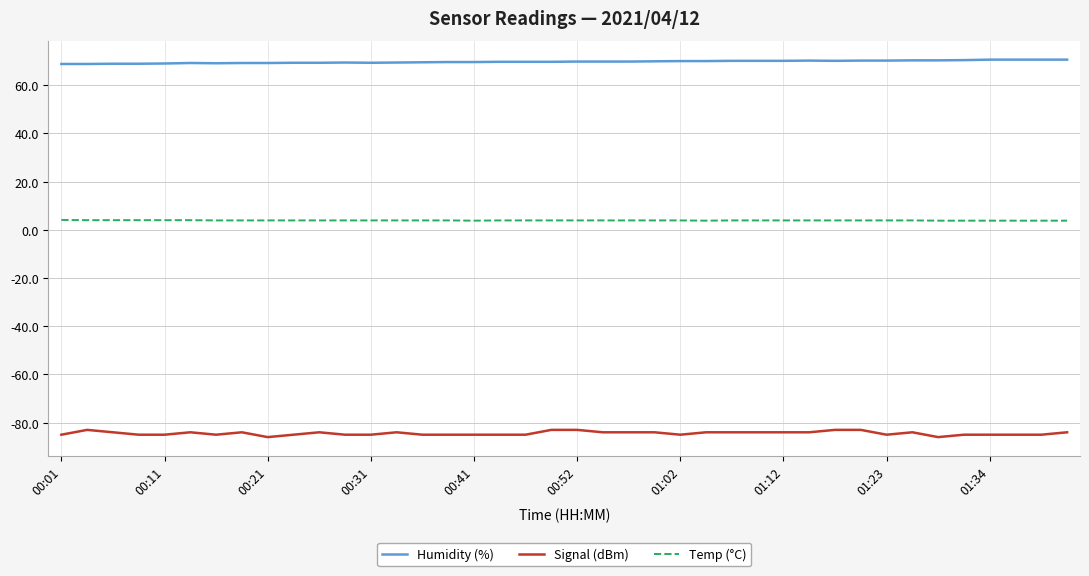

What is the maximum value shown in the chart?

70.6